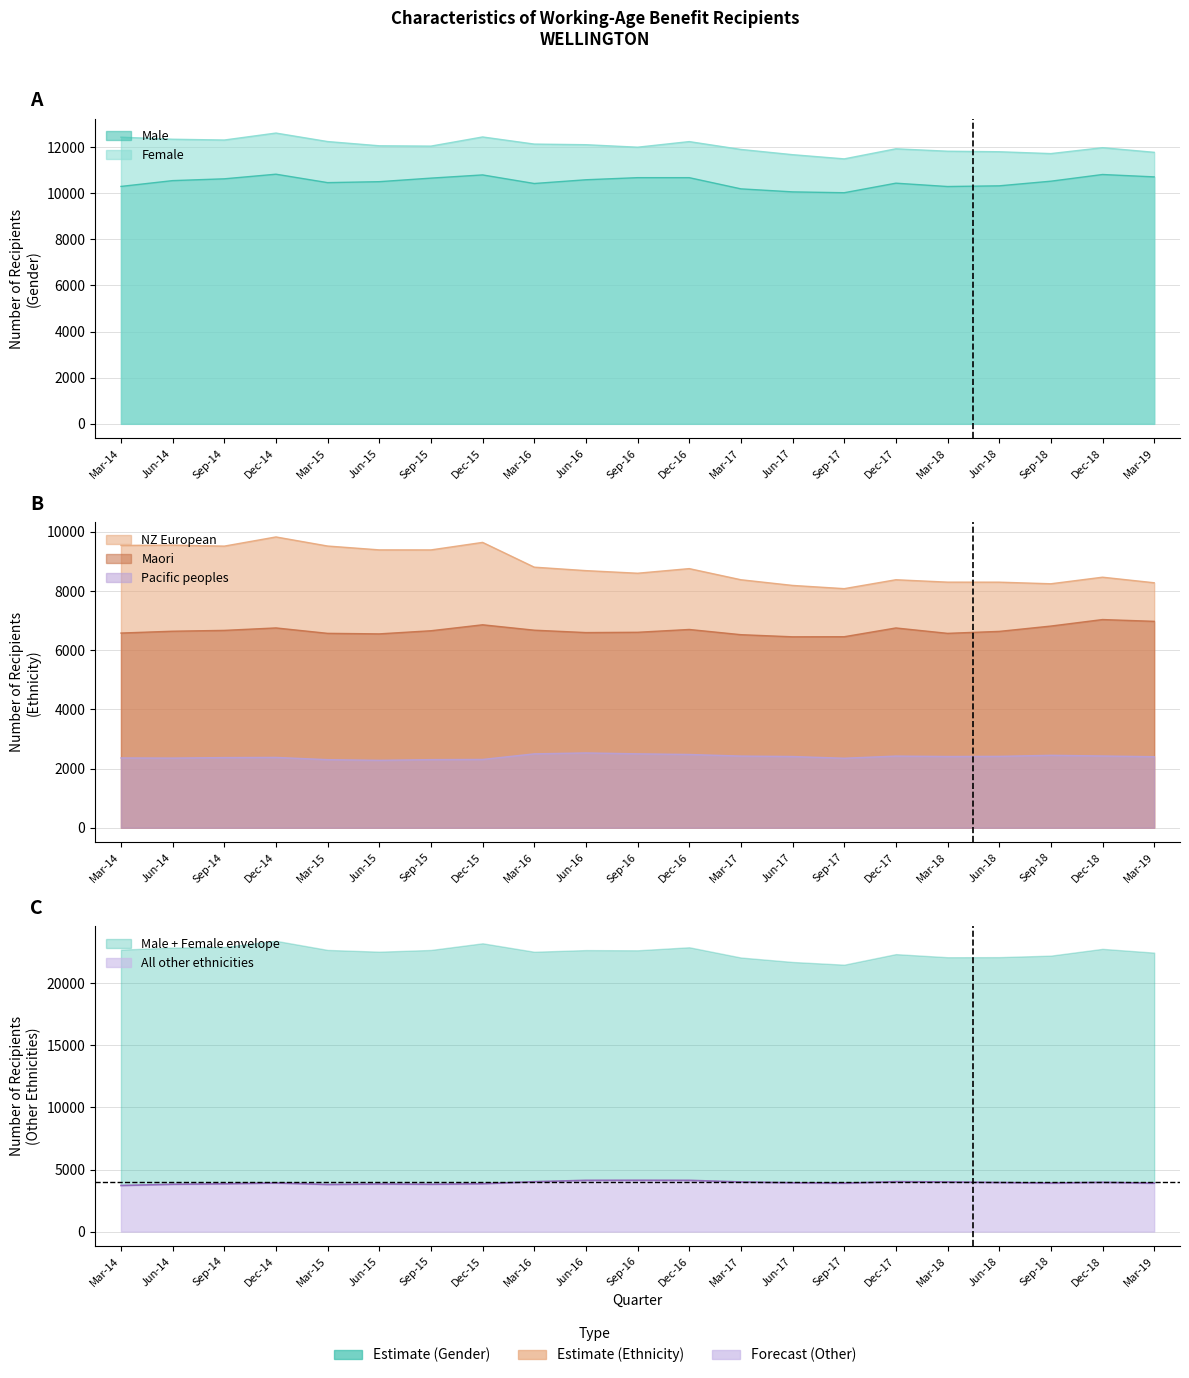

What is the label of the 13th point from the right?

Mar-16